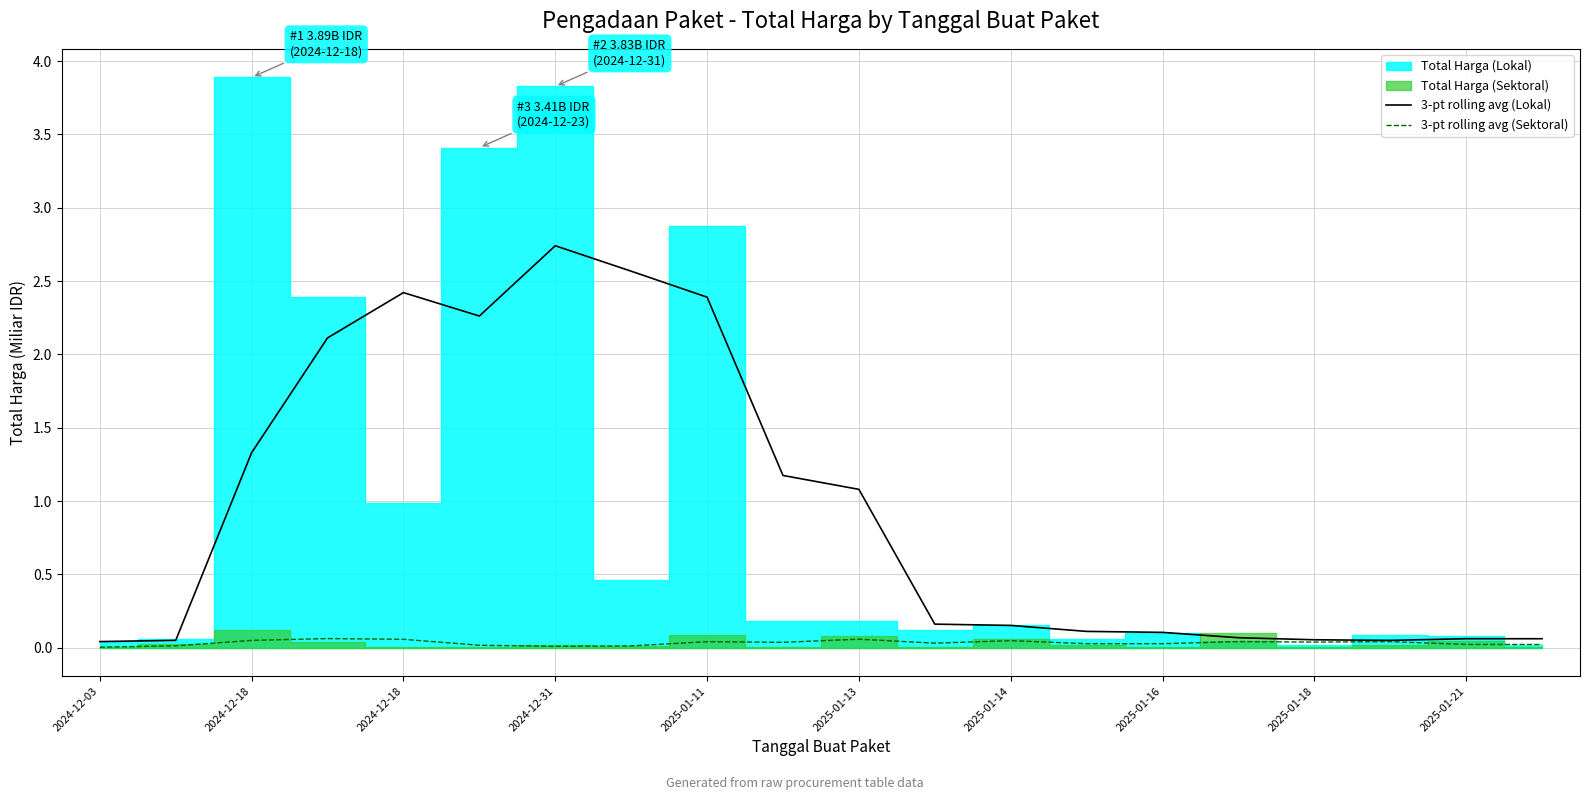

True or false: 3-pt rolling avg (Sektoral) and 3-pt rolling avg (Lokal) cross at least once.

False